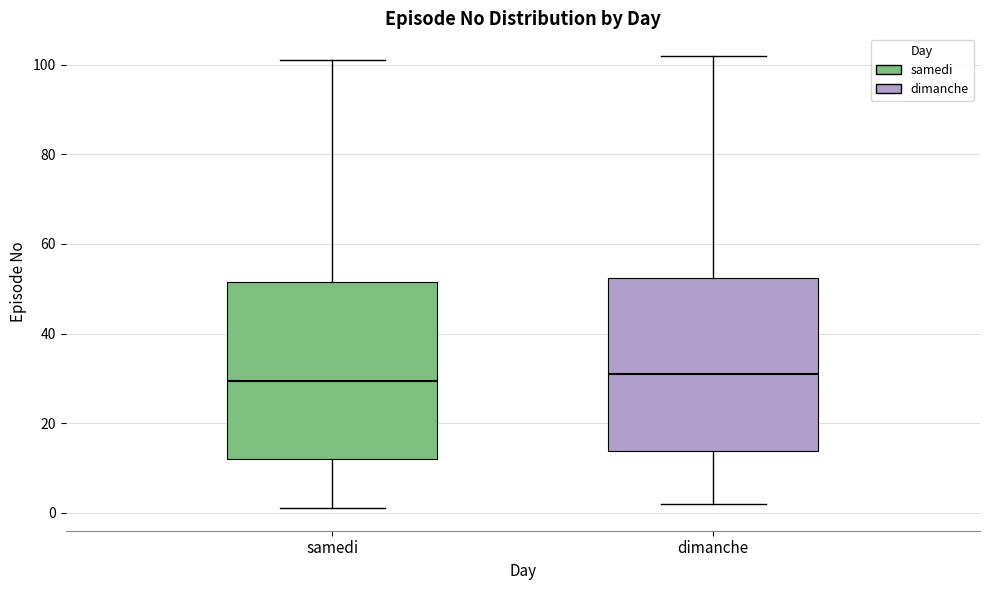

Where is the lower edge of the box for dimanche on the y-axis? The values are not printed on the chart, so give them approximately, as read against the axis.

14